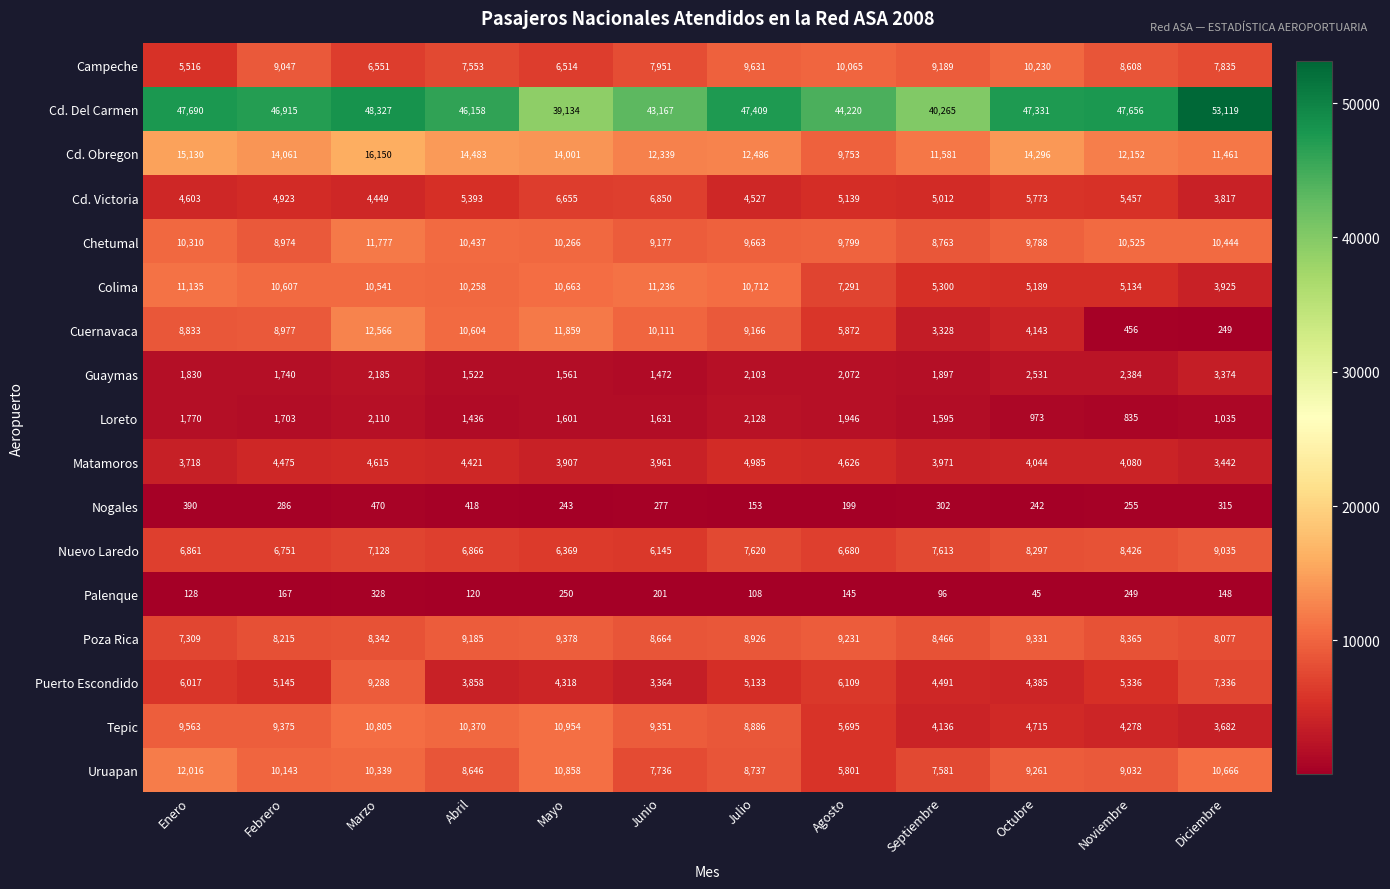

At which category is the sum across all series the highest?

Marzo